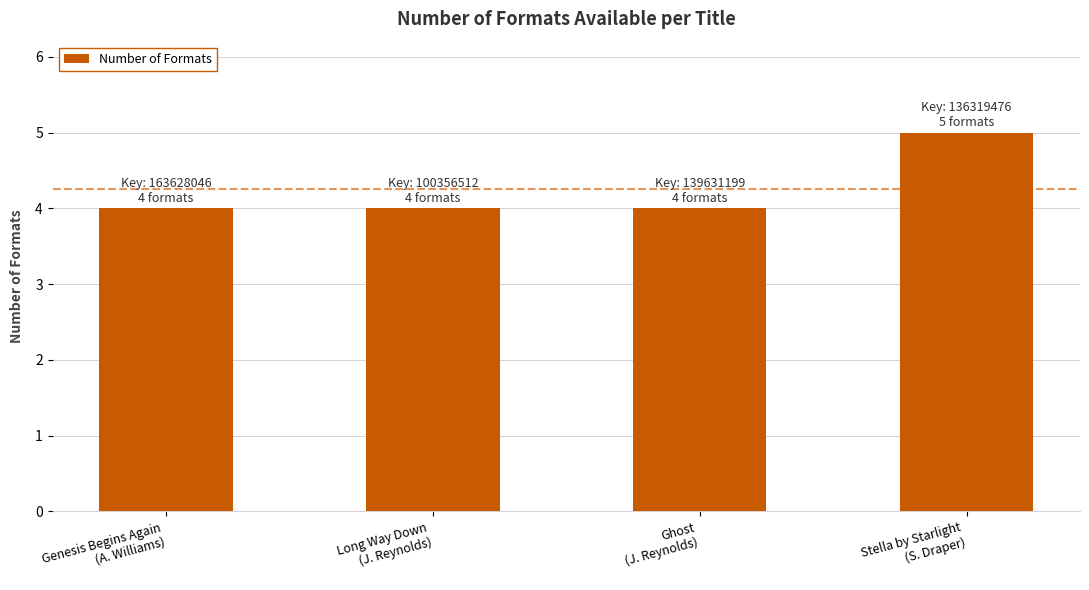

Which label corresponds to the largest value in the chart?

Stella by Starlight
(S. Draper)